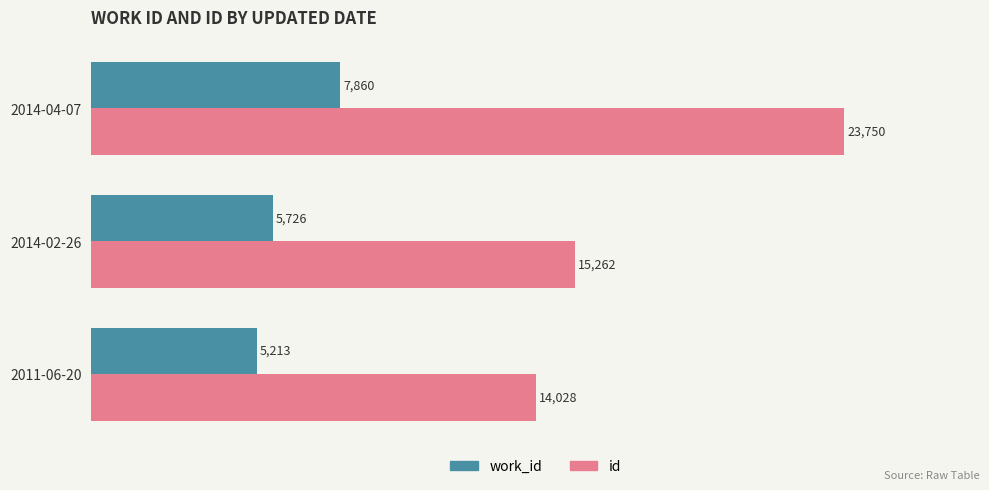

True or false: id has a value of 23750 at 2014-04-07.

True